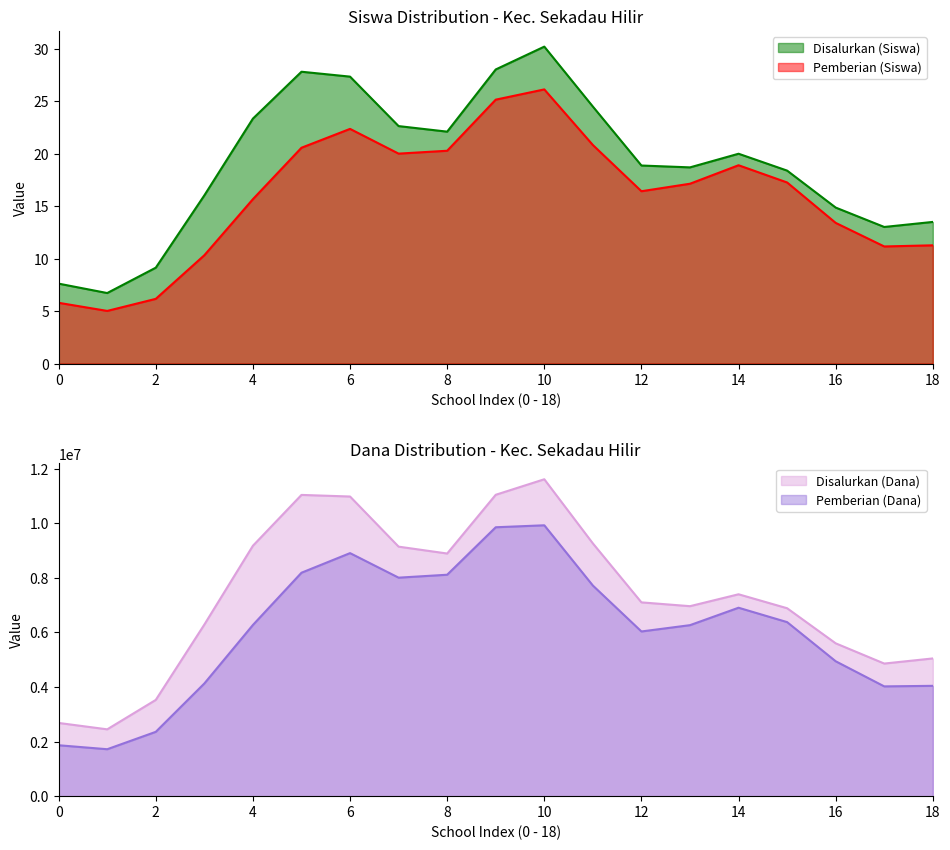

Is it true that Disalurkan (Siswa) equals 34.2 at 4?

False